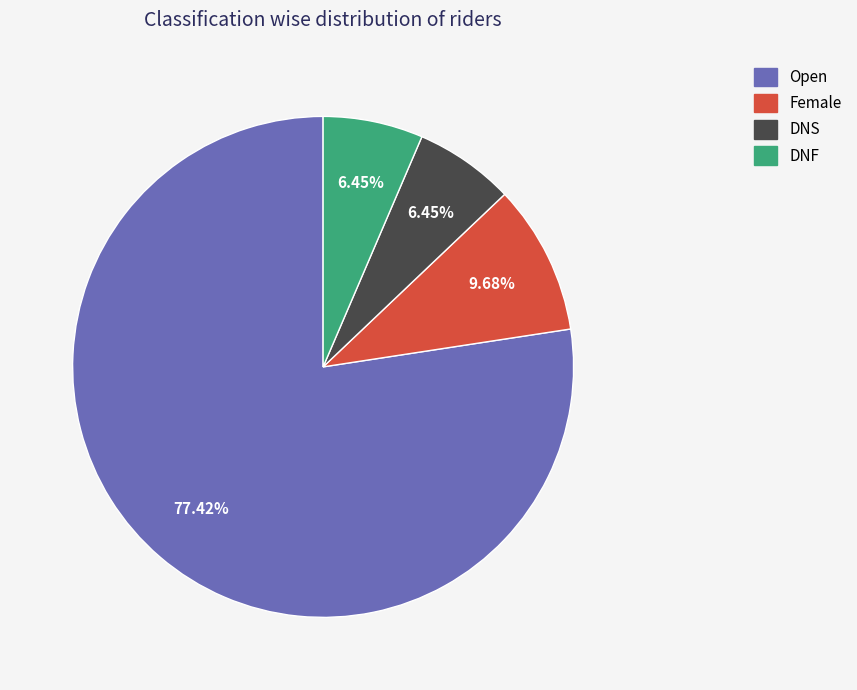

To the nearest percent, what is the average slice percentage?

25%